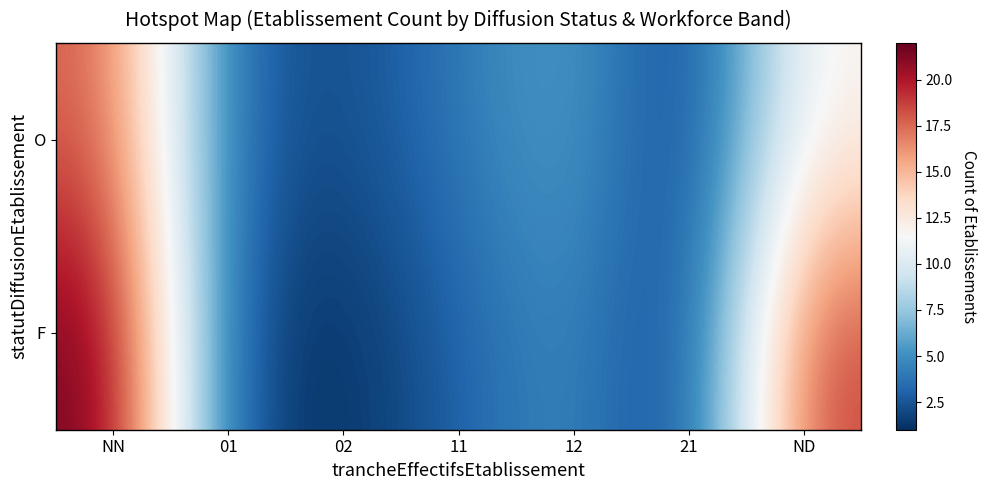

Which category has the highest value across all series?

NN